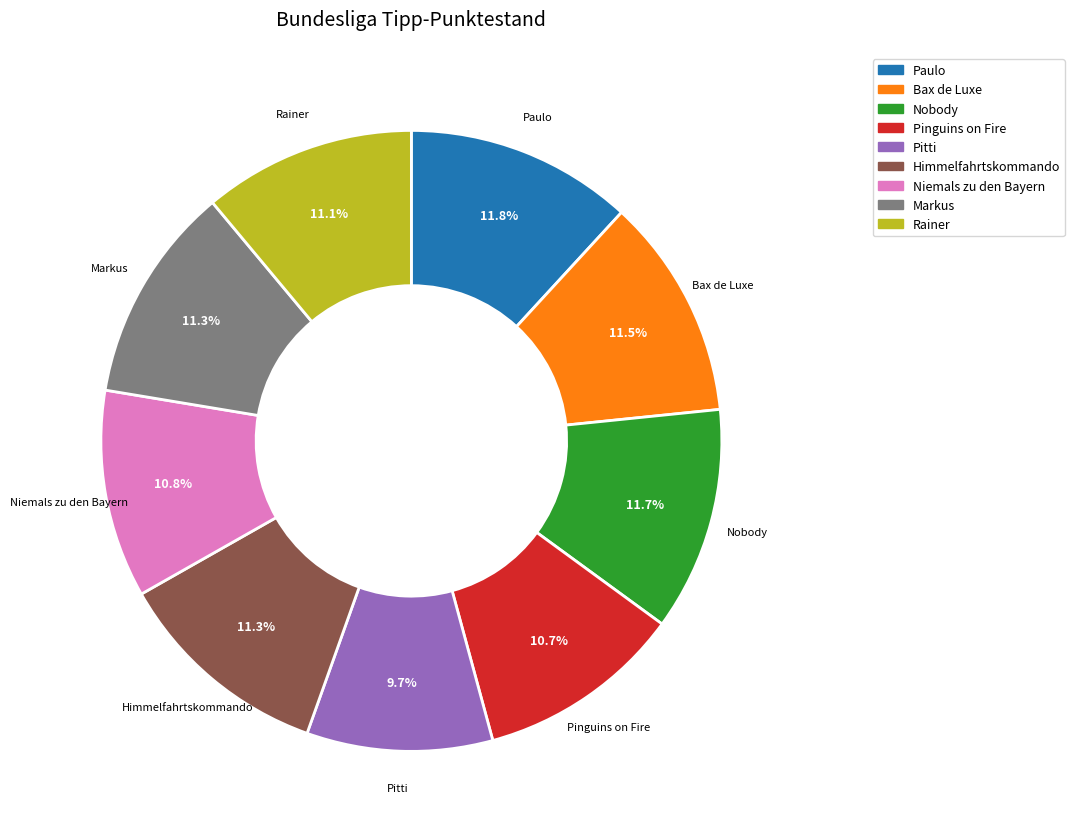

What is the smallest slice in the pie chart?

Pitti